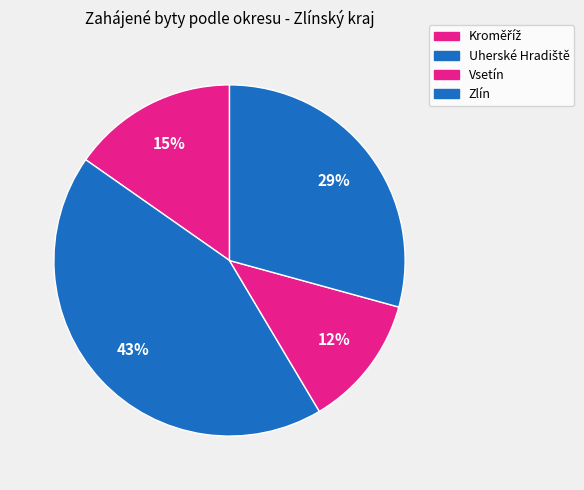

To the nearest percent, what is the combined percentage of Zlín and Vsetín?

41%